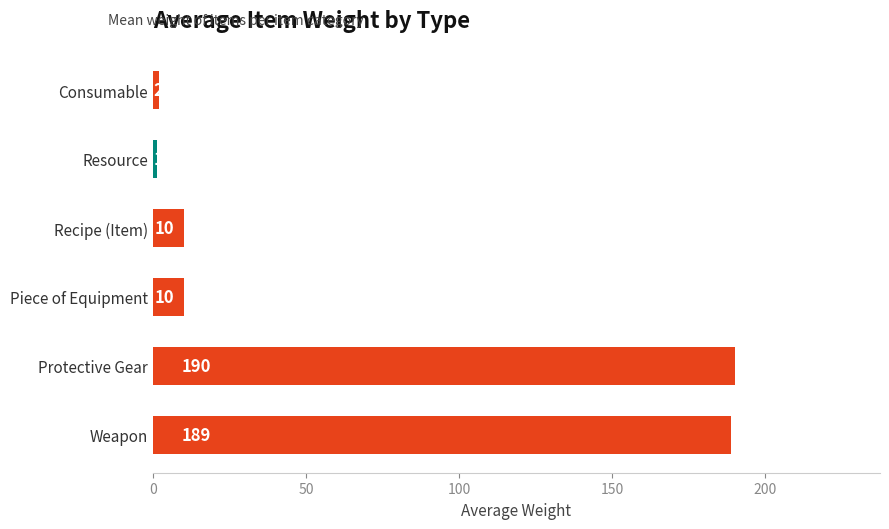

The chart shows a value of 17.4 at Recipe (Item). True or false?

False